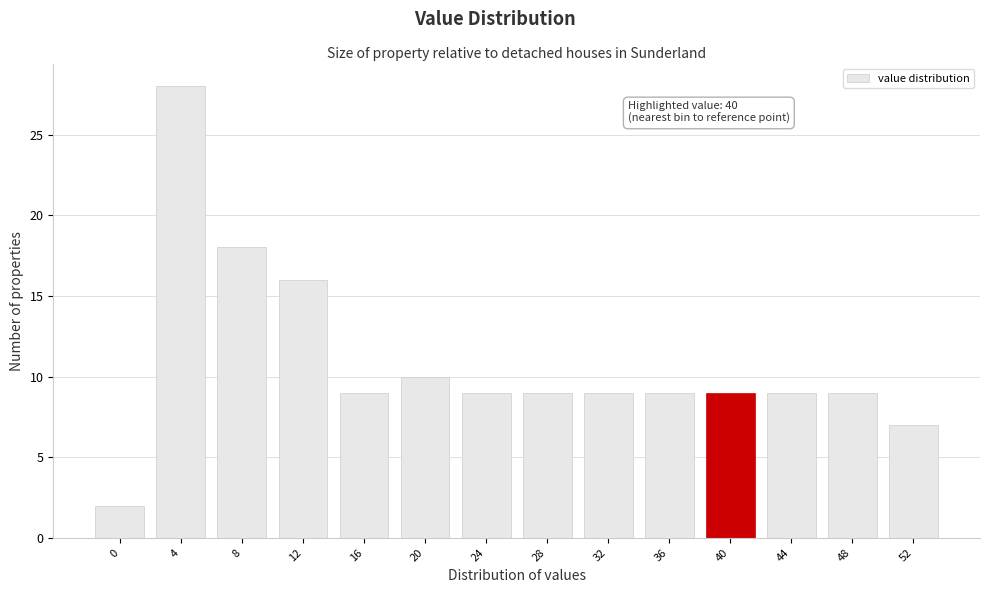

Reading left to right, list all the values displayed in this chart.

0=2	4=28	8=18	12=16	16=9	20=10	24=9	28=9	32=9	36=9	40=9	44=9	48=9	52=7